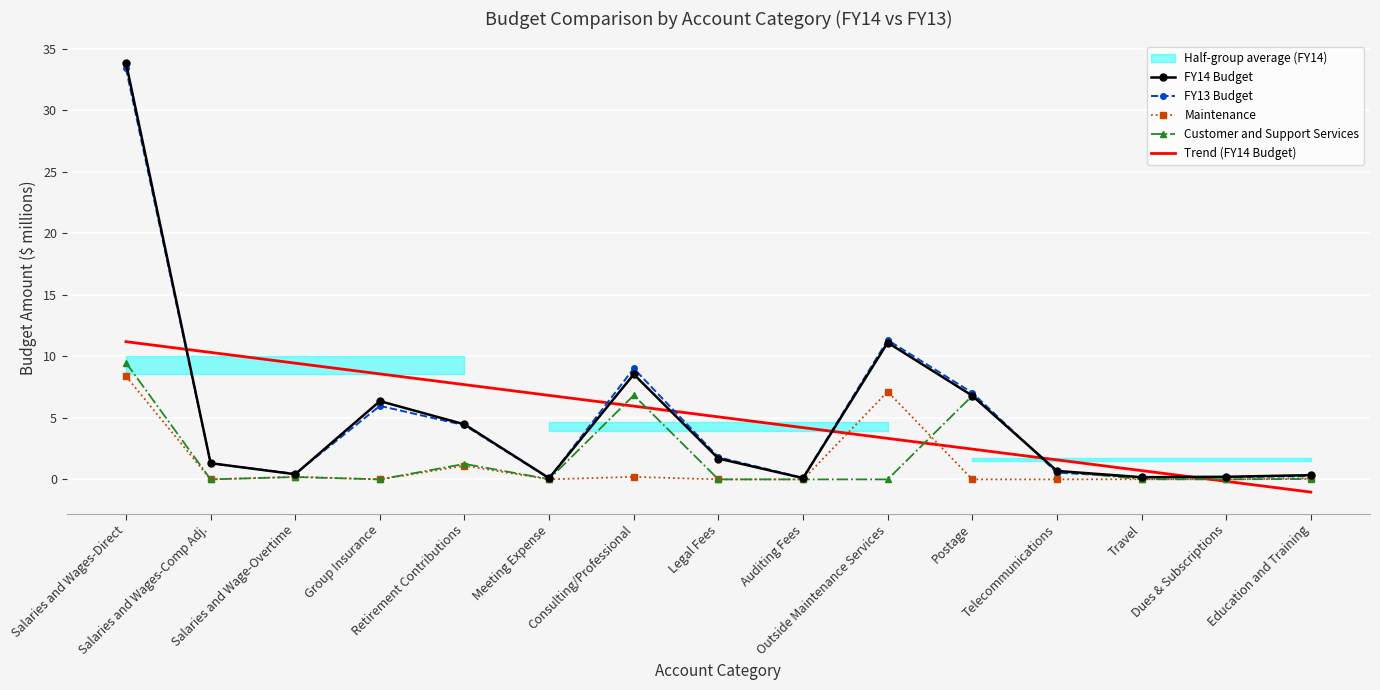

The FY13 Budget series shows 0.5 at Salaries and Wage-Overtime. True or false?

True